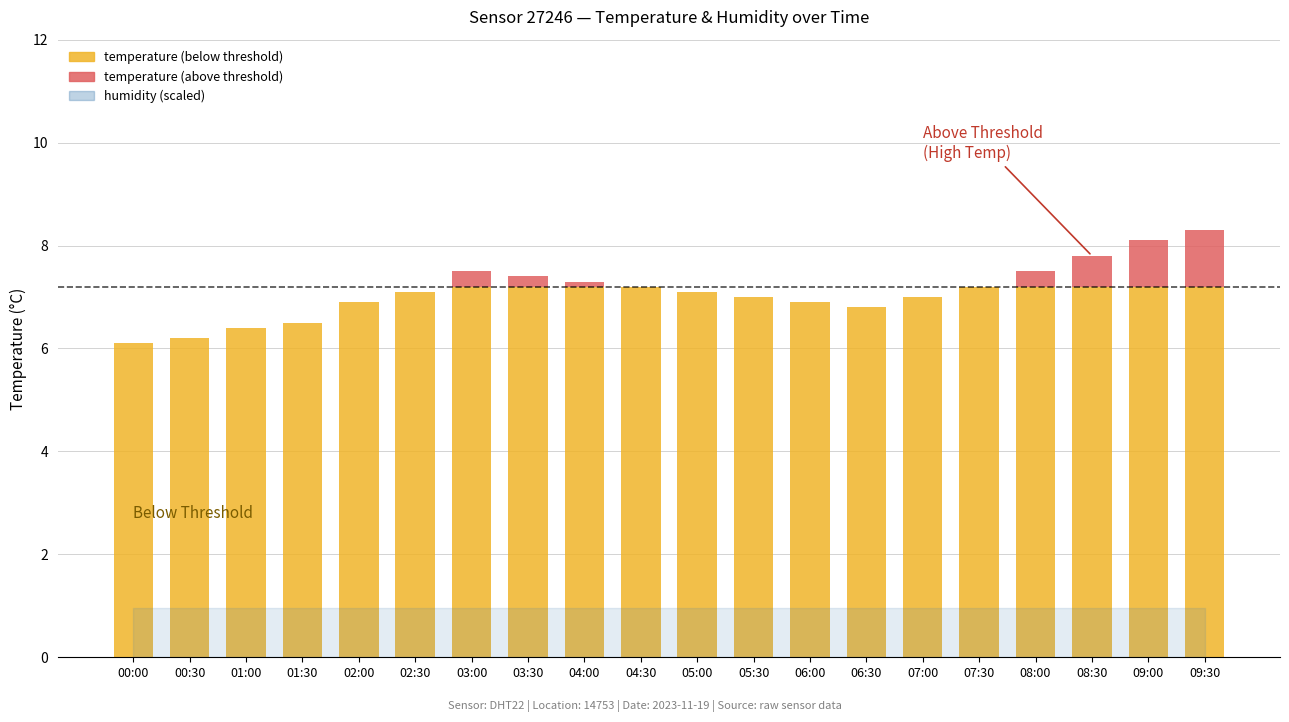

What is the total value across all series at 09:30?

8.3